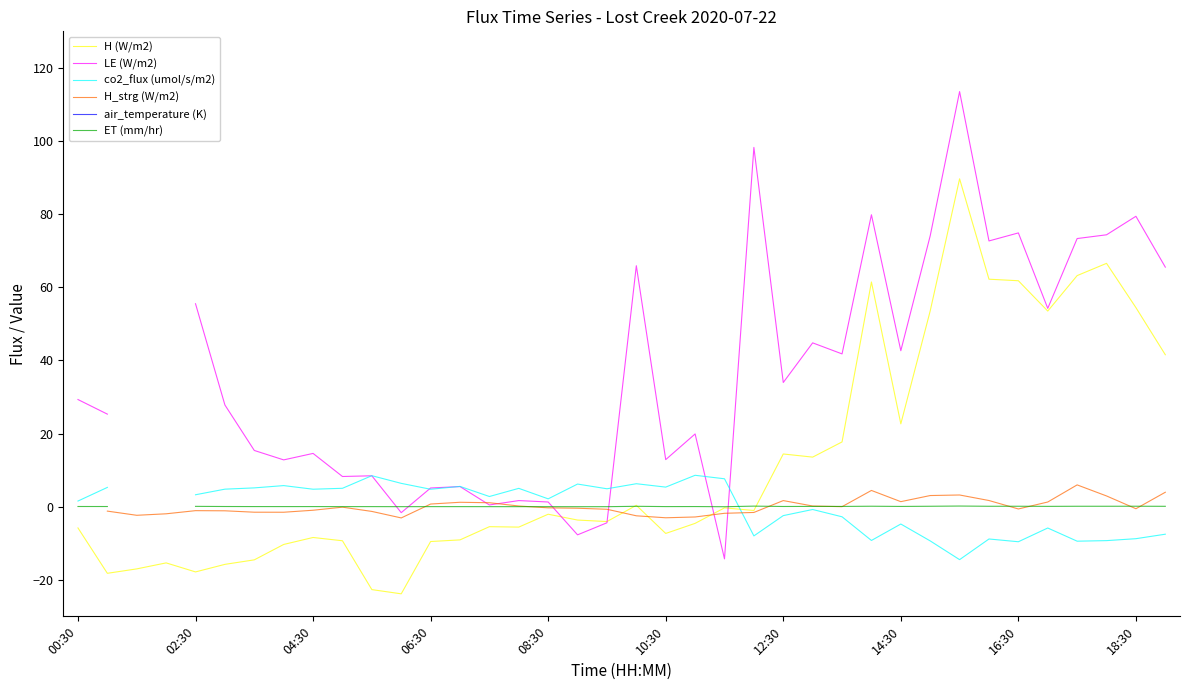

Is the value of H_strg (W/m2) at 22 greater than the value of air_temperature (K) at 08:30?

No